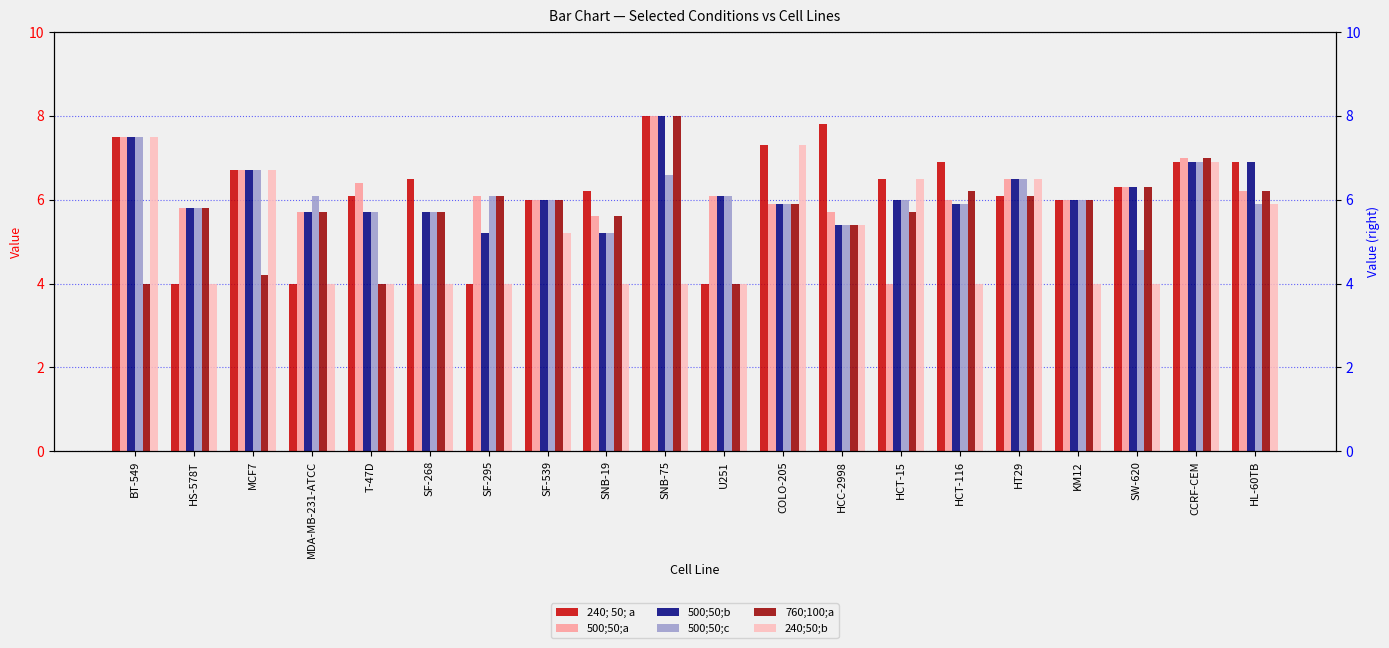

List the series in order of their peak value, lowest first.

500;50;c, 240;50;b, 240; 50; a, 500;50;a, 500;50;b, 760;100;a